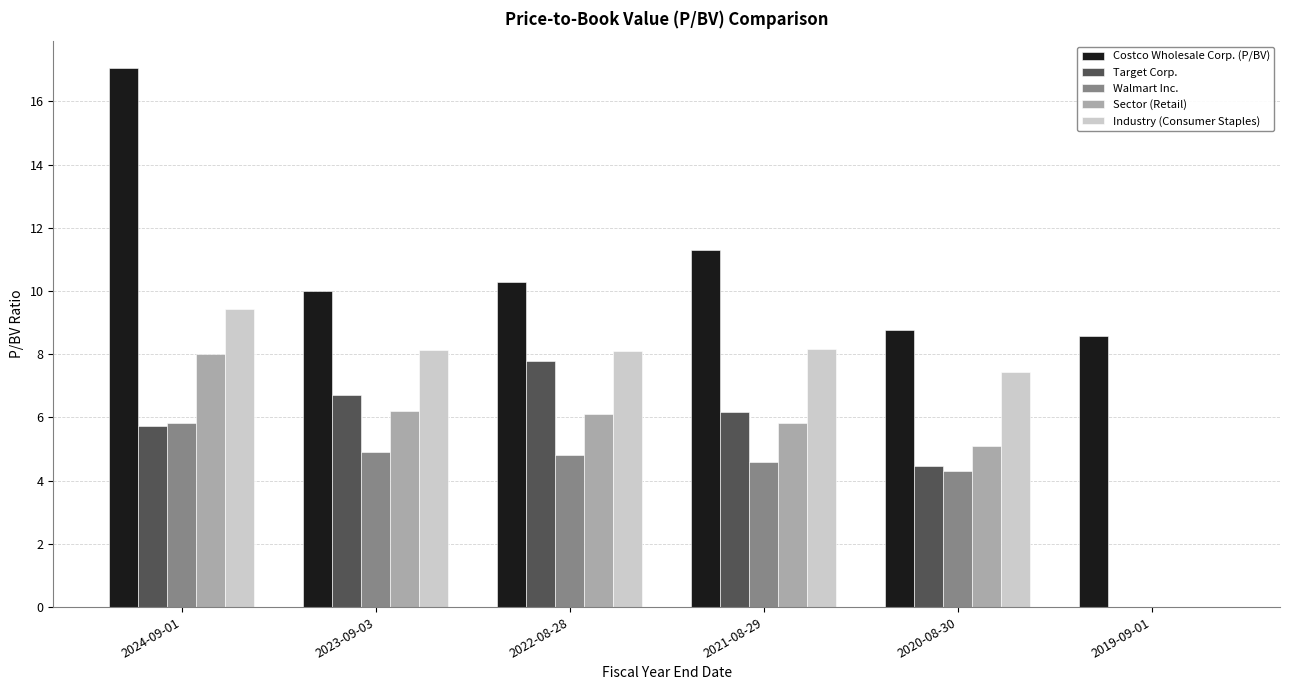

Where is Walmart Inc. nearest to the value 2?

2019-09-01